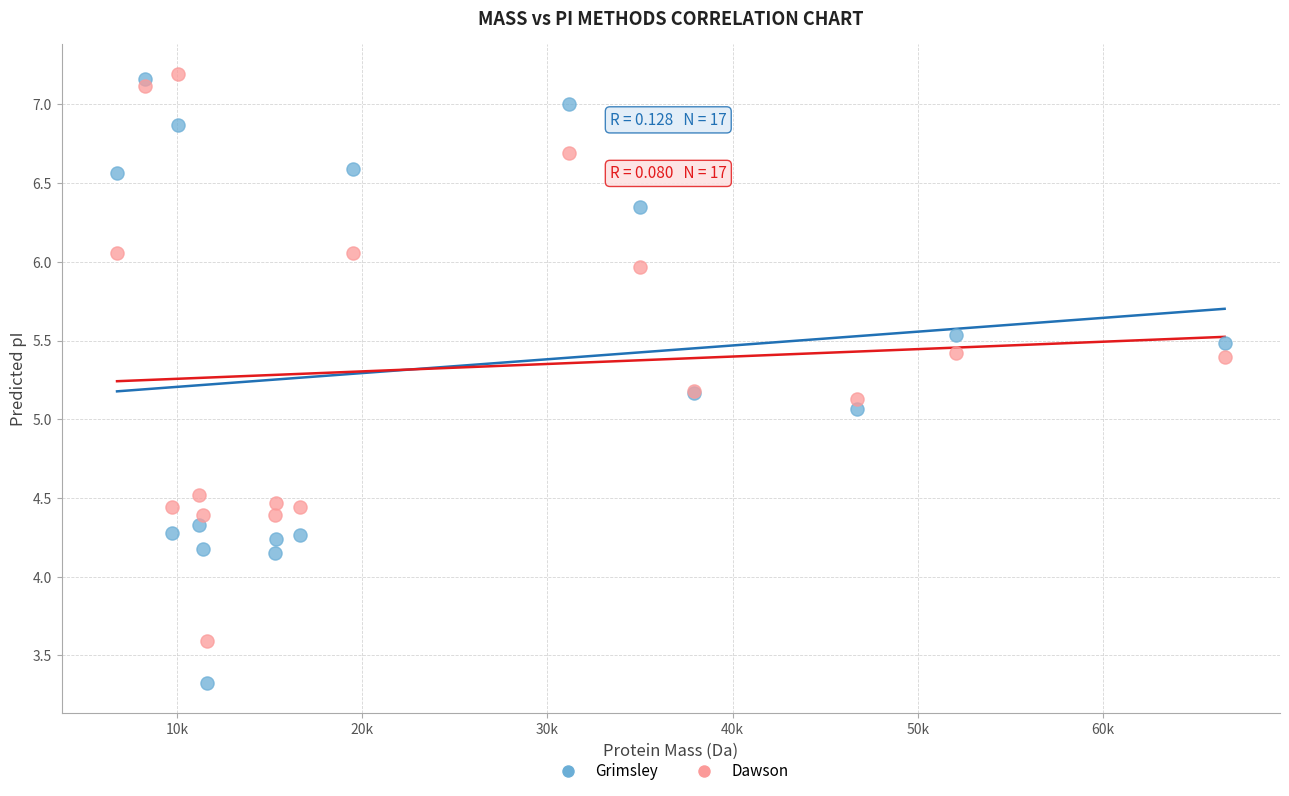

Which series reaches the minimum Y coordinate?

Grimsley